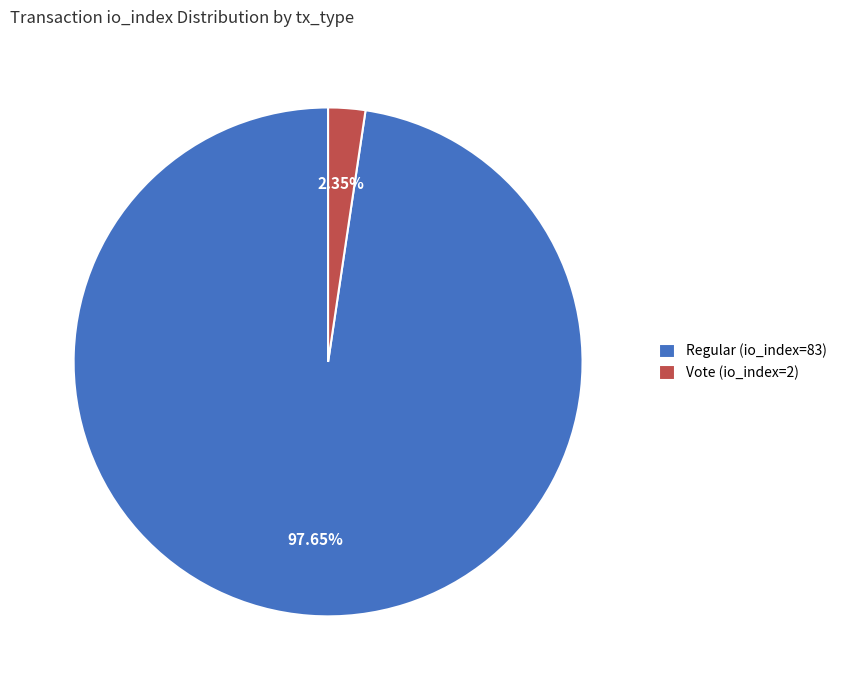

Do Regular (io_index=83) and Vote (io_index=2) together represent more than half of the pie?

Yes